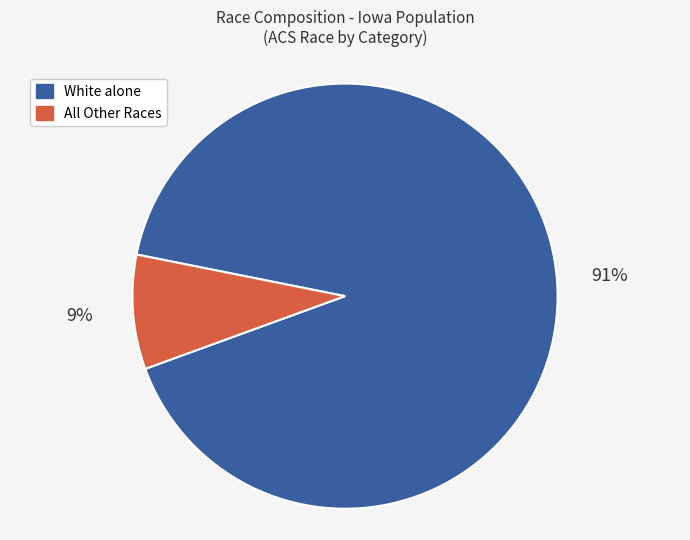

What is the largest slice in the pie chart?

White alone